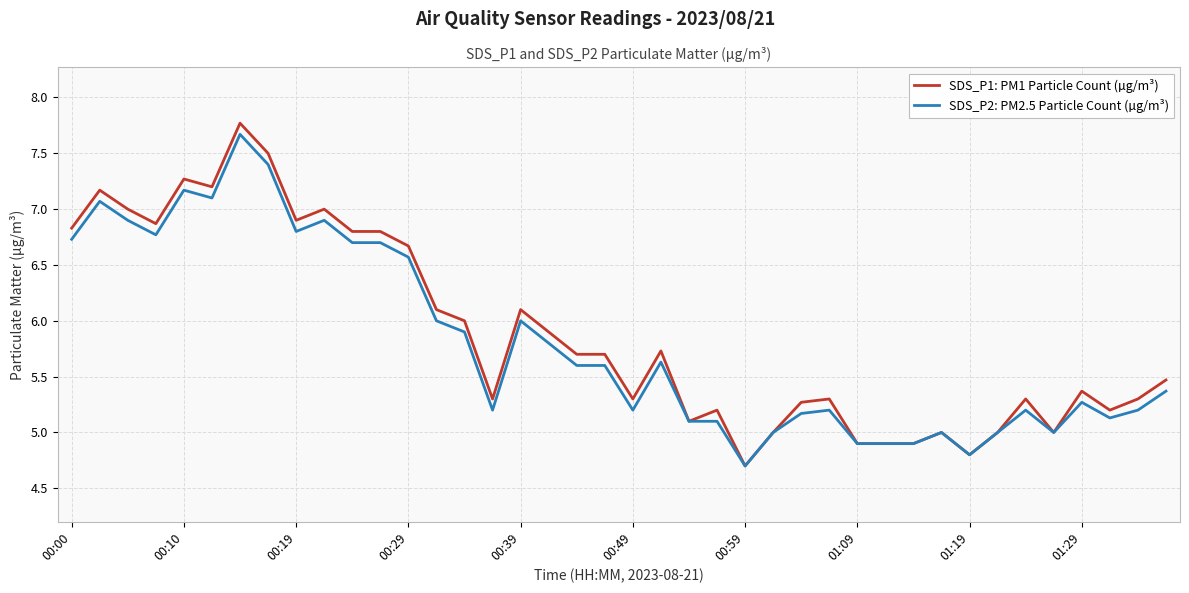

Reading left to right, transcribe all the data shown in this chart.

SDS_P1: PM1 Particle Count (µg/m³): 6.8	7.2	7.0	6.9	7.3	7.2	7.8	7.5	6.9	7.0	6.8	6.8	6.7	6.1	6.0	5.3	6.1	5.9	5.7	5.7	5.3	5.7	5.1	5.2	4.7	5.0	5.3	5.3	4.9	4.9	4.9	5.0	4.8	5.0	5.3	5.0	5.4	5.2	5.3	5.5
SDS_P2: PM2.5 Particle Count (µg/m³): 6.7	7.1	6.9	6.8	7.2	7.1	7.7	7.4	6.8	6.9	6.7	6.7	6.6	6.0	5.9	5.2	6.0	5.8	5.6	5.6	5.2	5.6	5.1	5.1	4.7	5.0	5.2	5.2	4.9	4.9	4.9	5.0	4.8	5.0	5.2	5.0	5.3	5.1	5.2	5.4